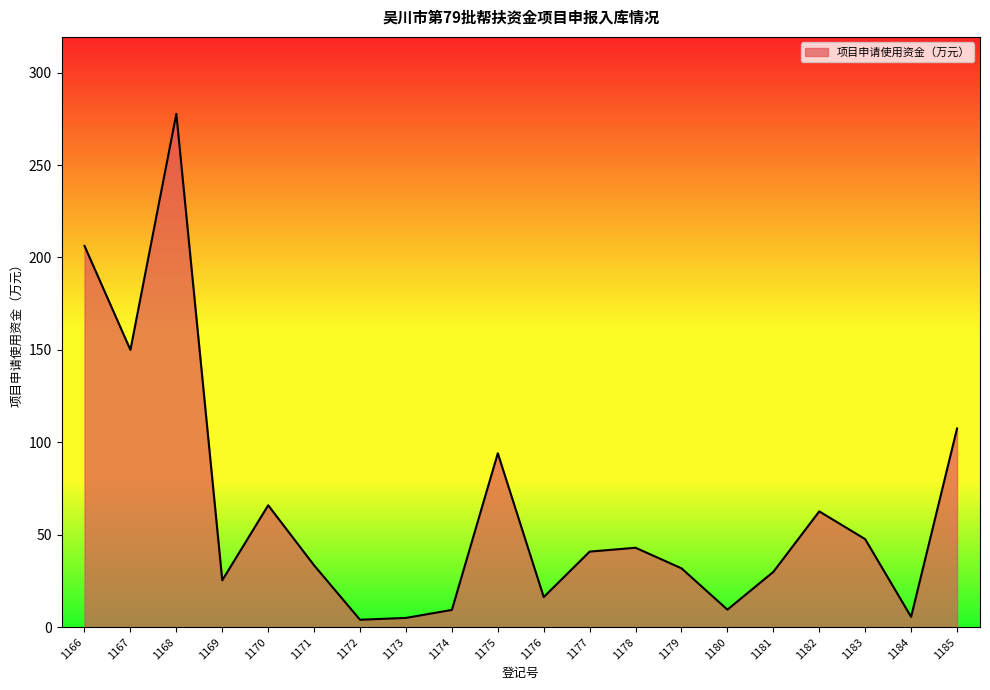

Where is the first local minimum?

1167